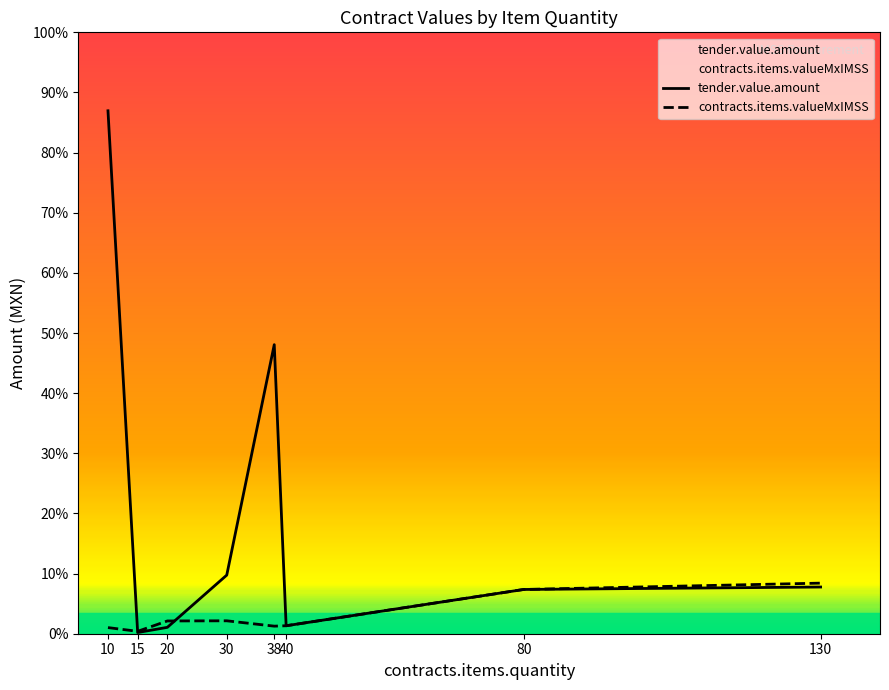

How many categories are shown in the chart?

8